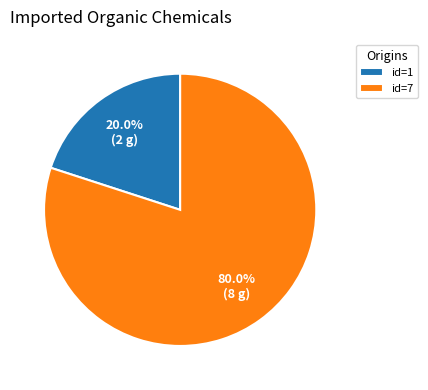

Rank the categories by value from lowest to highest.

id=1, id=7